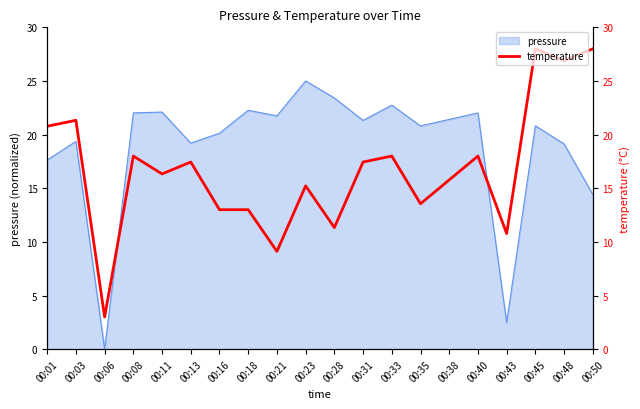

What is the change in value from 00:23 to 00:43?

-4.4